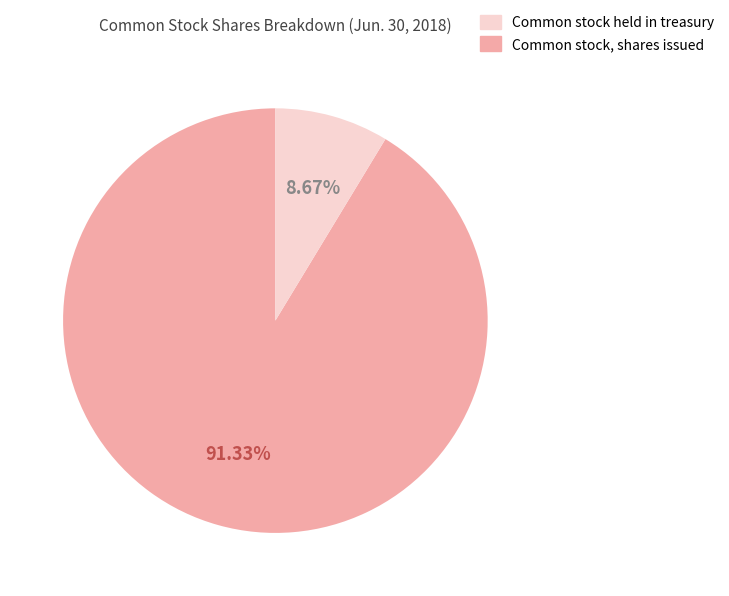

Is there any slice that represents more than half of the pie?

Yes